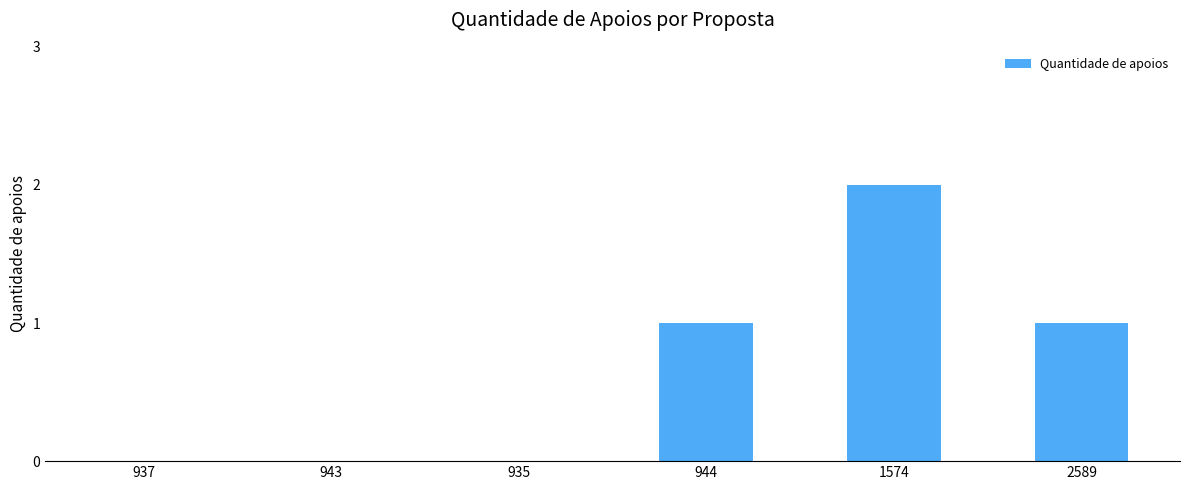

The chart shows a value of 0 at 935. True or false?

True